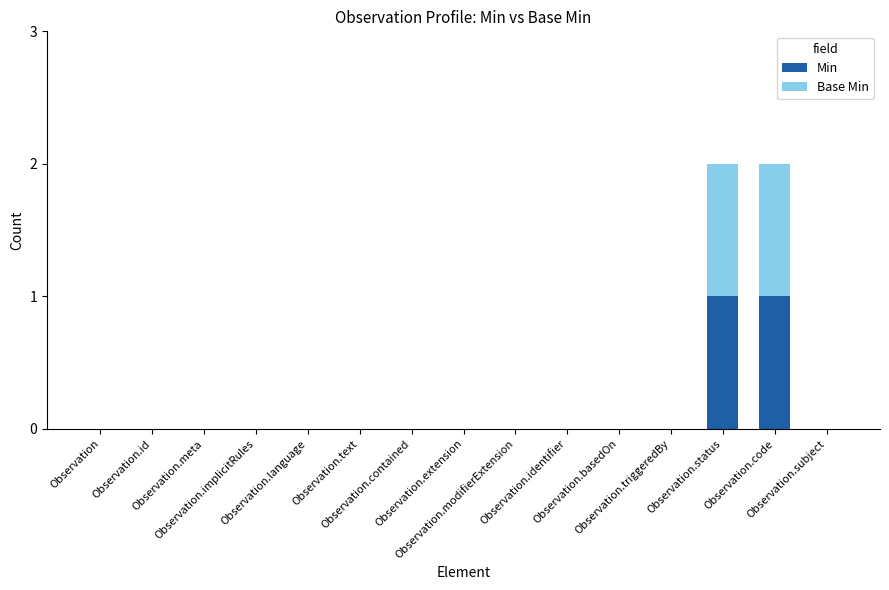

How many categories are shown in the chart?

15